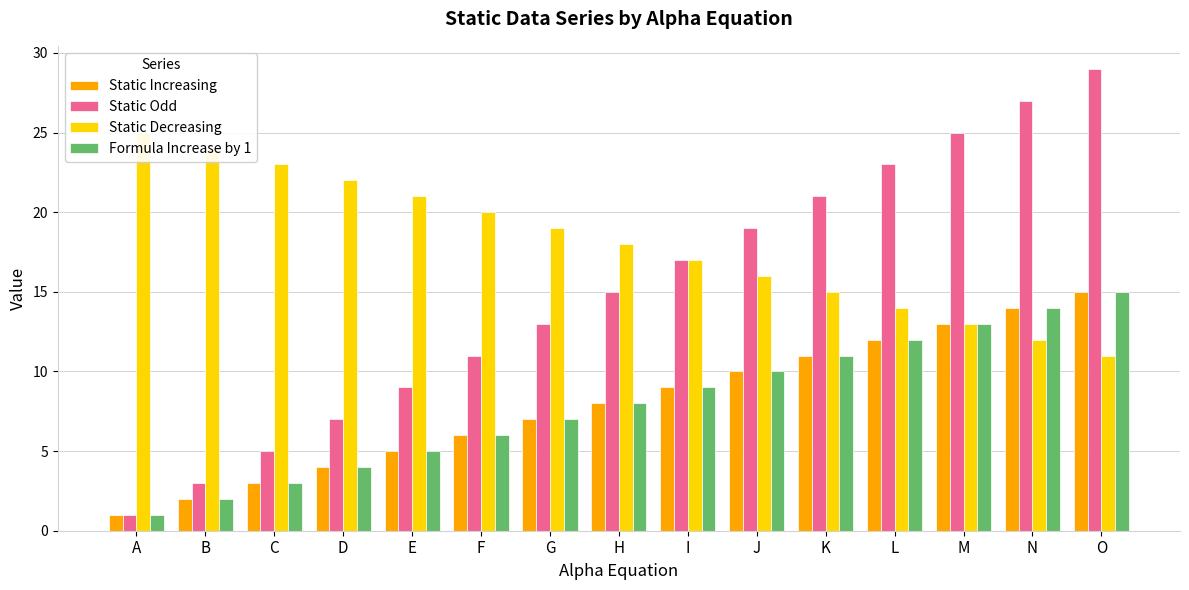

What is the difference between the maximum and minimum values in the Static Decreasing series?

14